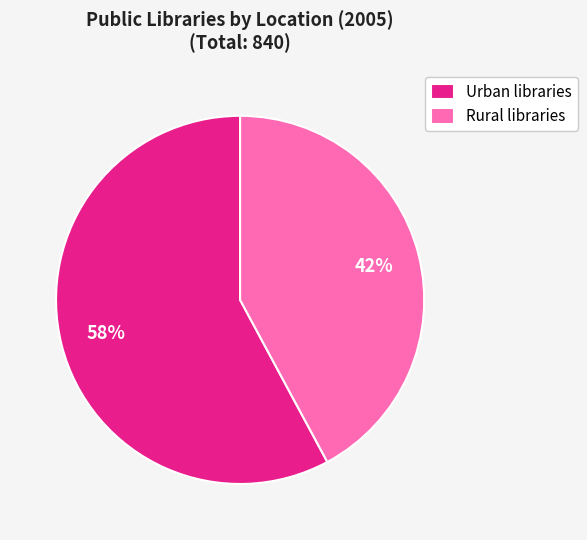

Count the number of slices in the pie.

2